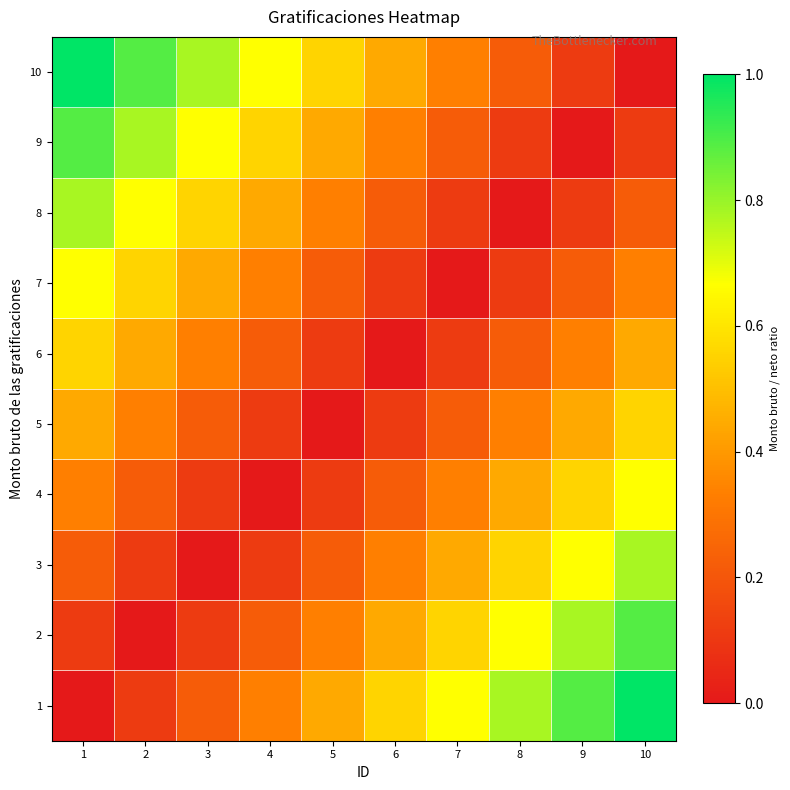

Which has a higher value, 8 or 1?

8